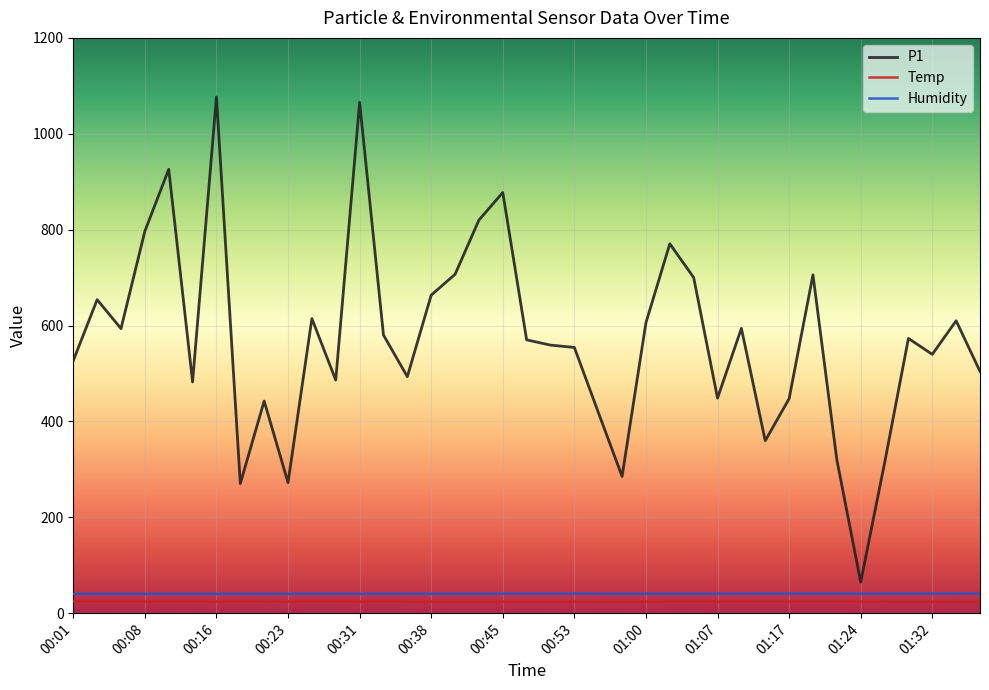

Which series has the largest total across all categories?

P1